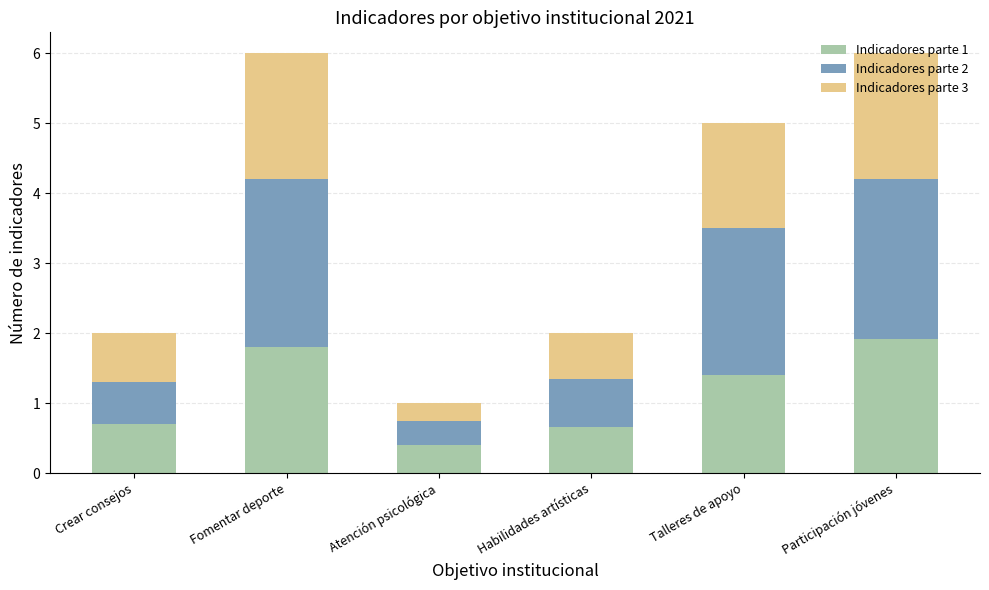

The Indicadores parte 1 series shows 2.9 at Fomentar deporte. True or false?

False